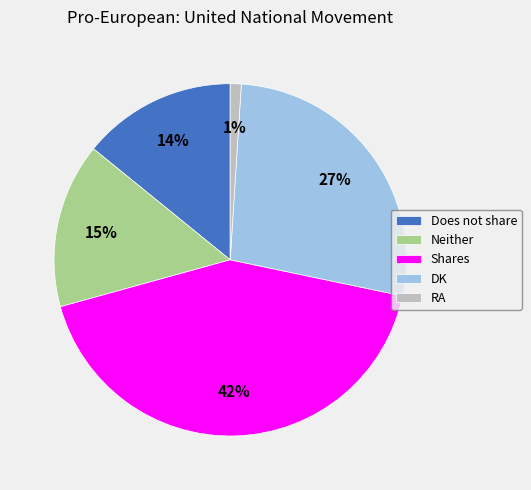

Approximately how many times larger is the value at Shares compared to DK?

1.6